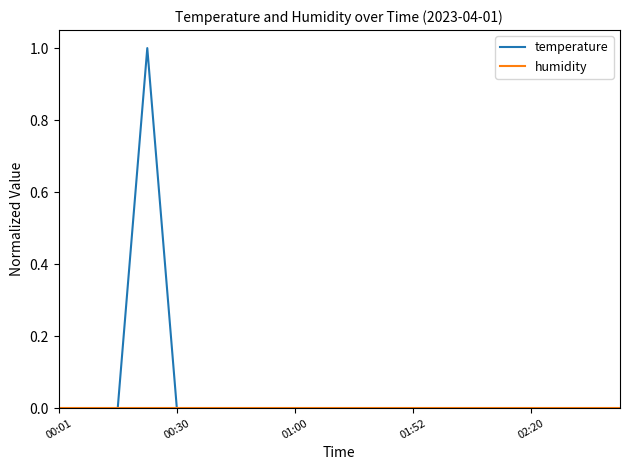

Which series has the widest spread of values?

temperature